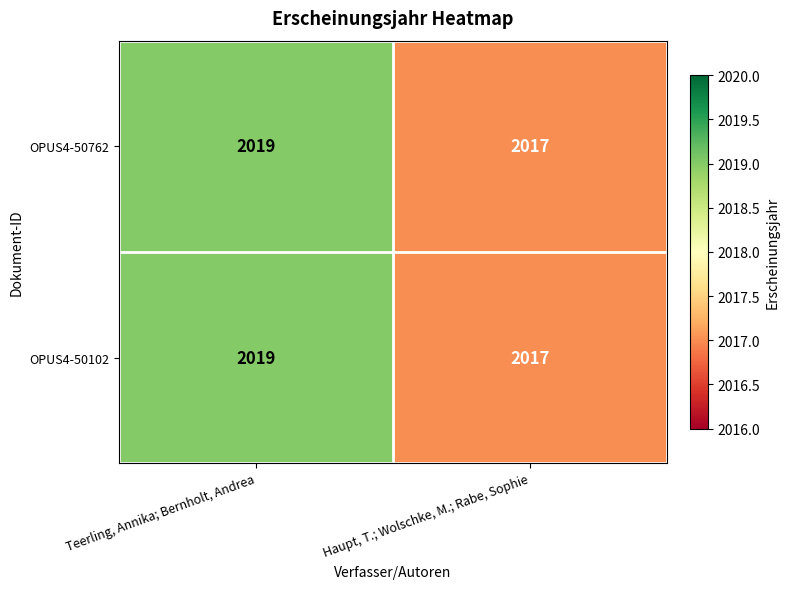

What value does the OPUS4-50762 series have at Haupt, T.; Wolschke, M.; Rabe, Sophie?

2017